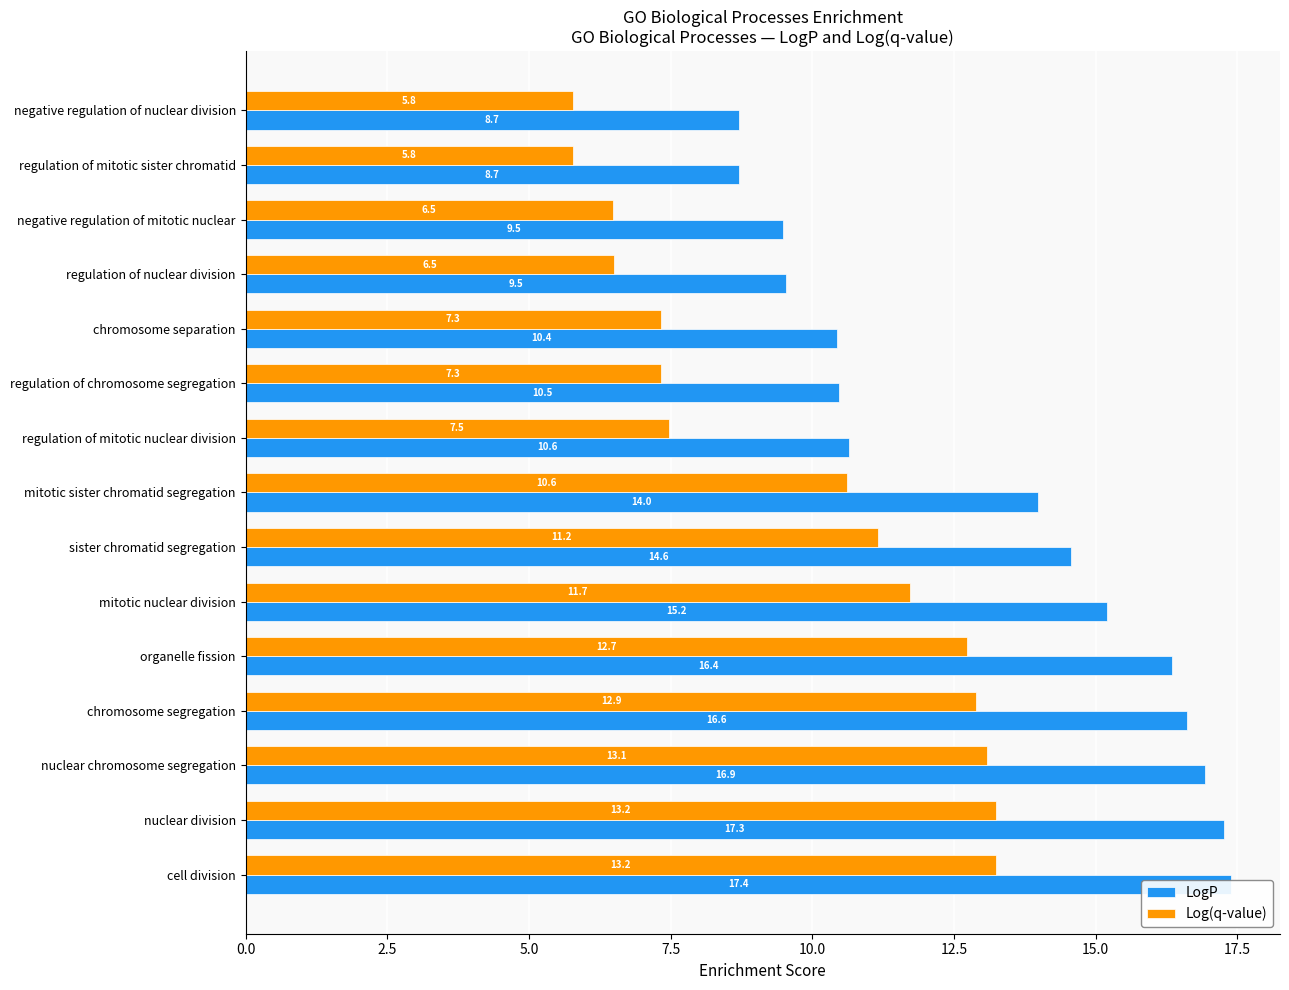

Does the chart contain any negative values?

No